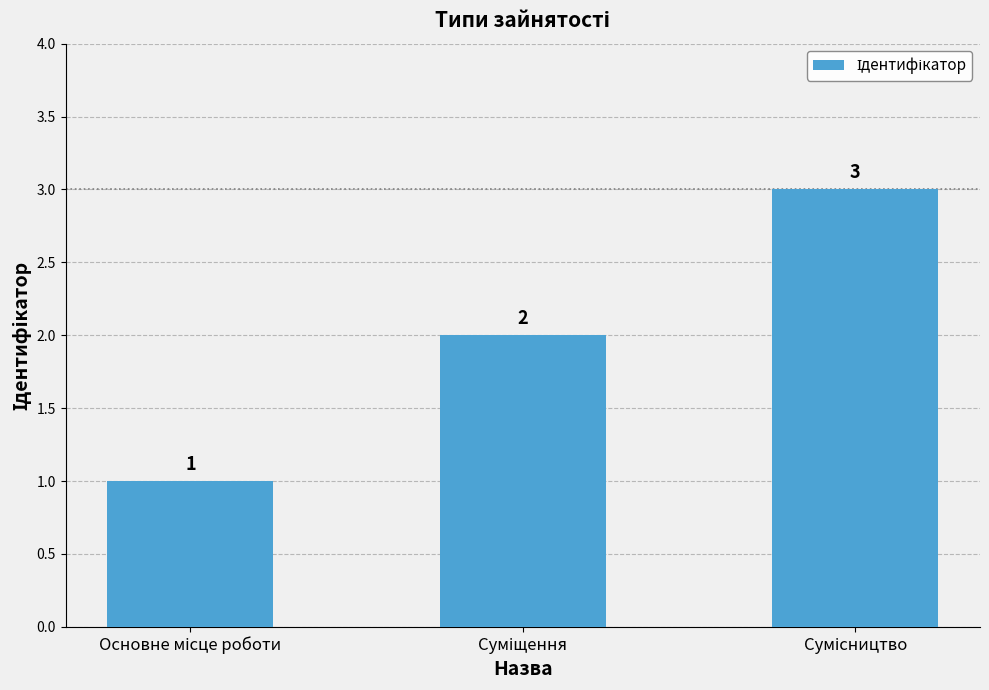

Count the values in the range 1 to 3.

3